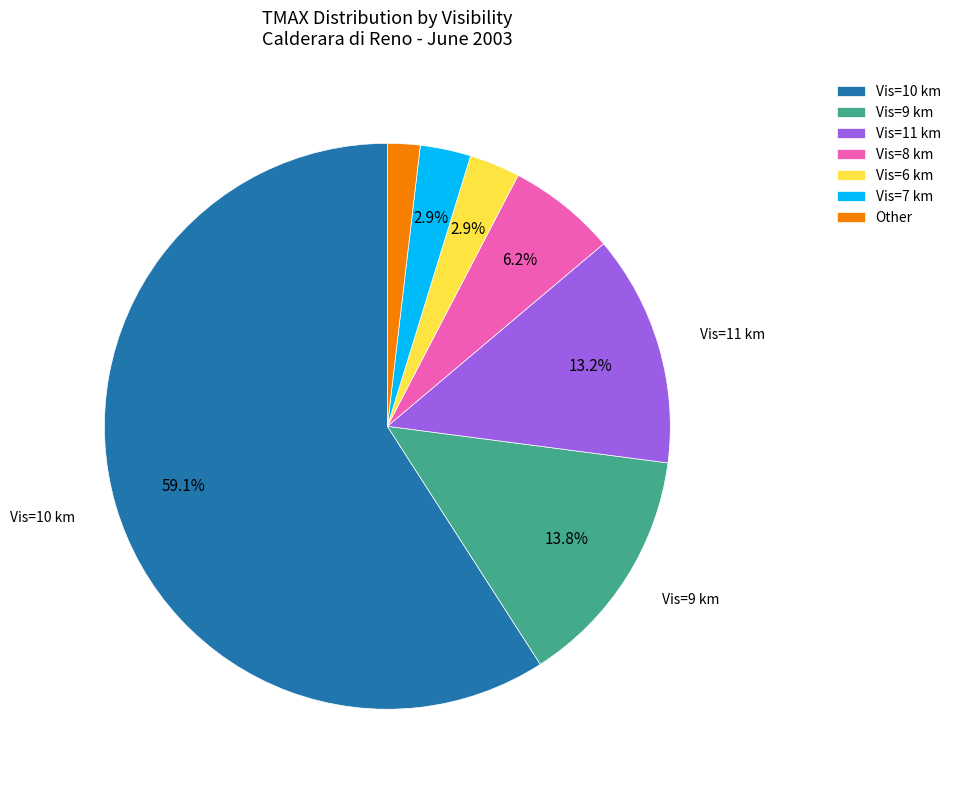

What is the ratio of the value at Vis=10 km to the value at Vis=6 km?

20.4